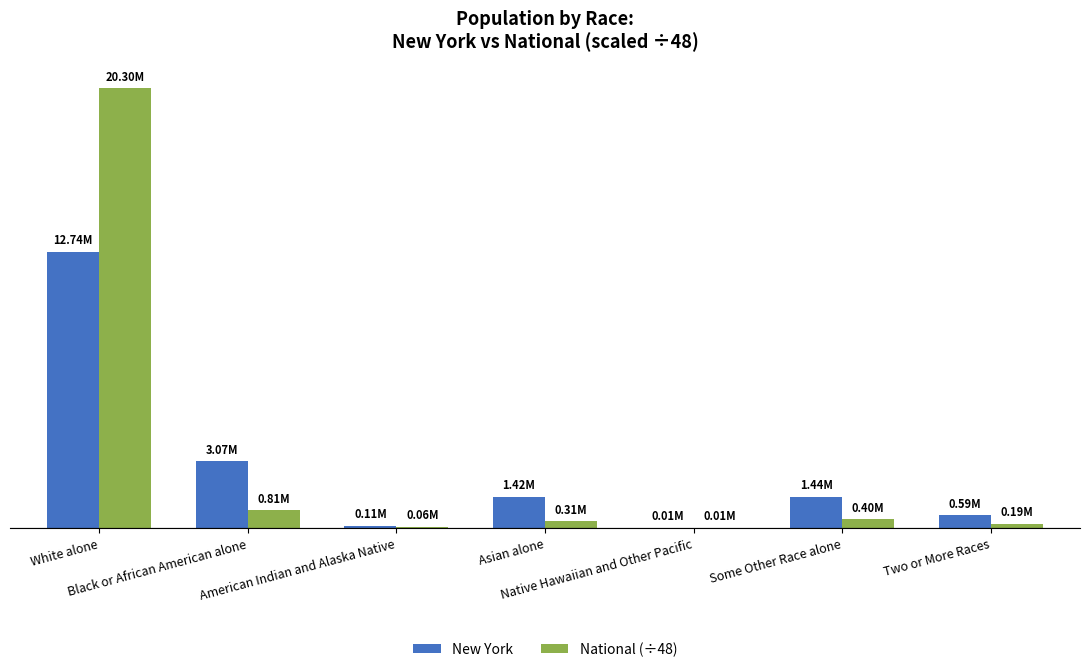

What is the difference between the maximum and minimum values in the National (÷48) series?

20285073.8